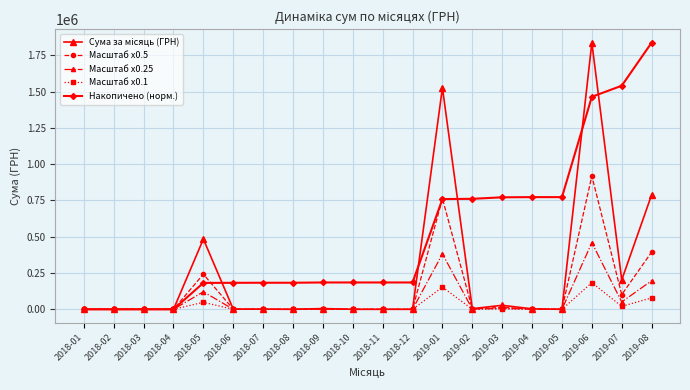

True or false: Масштаб x0.25 has more than 2 interior local peaks.

True